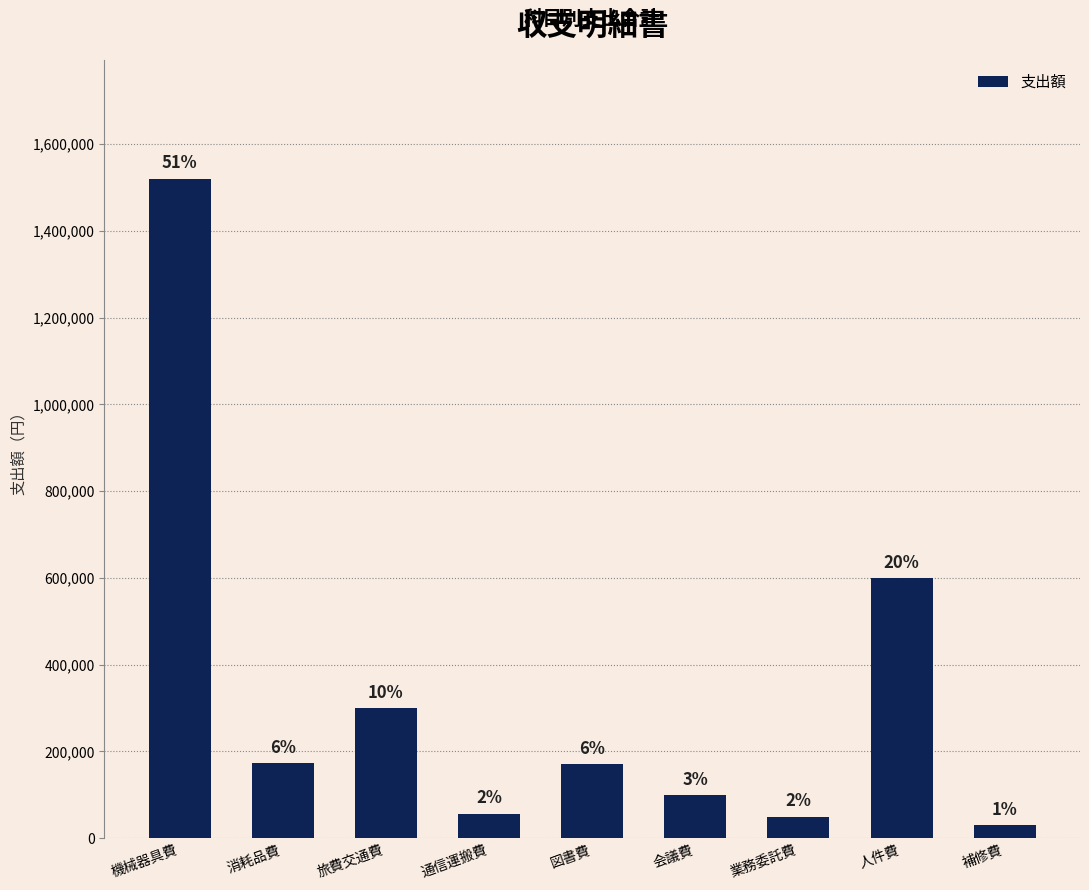

Are the bars grouped side by side (vs. stacked)?

No